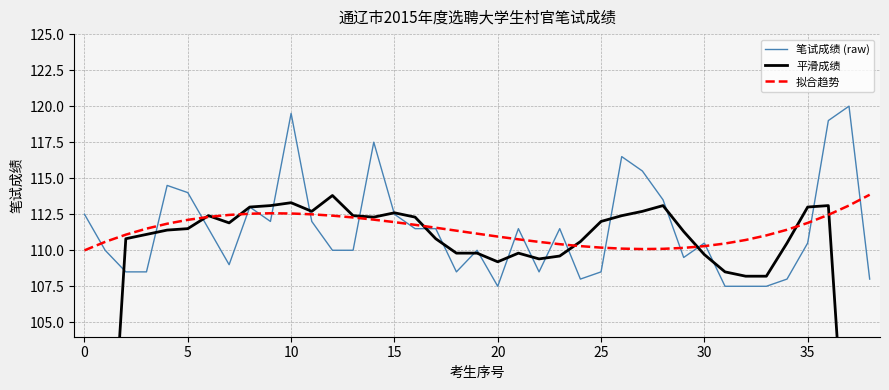

Which series has the largest range (max minus min)?

平滑成绩